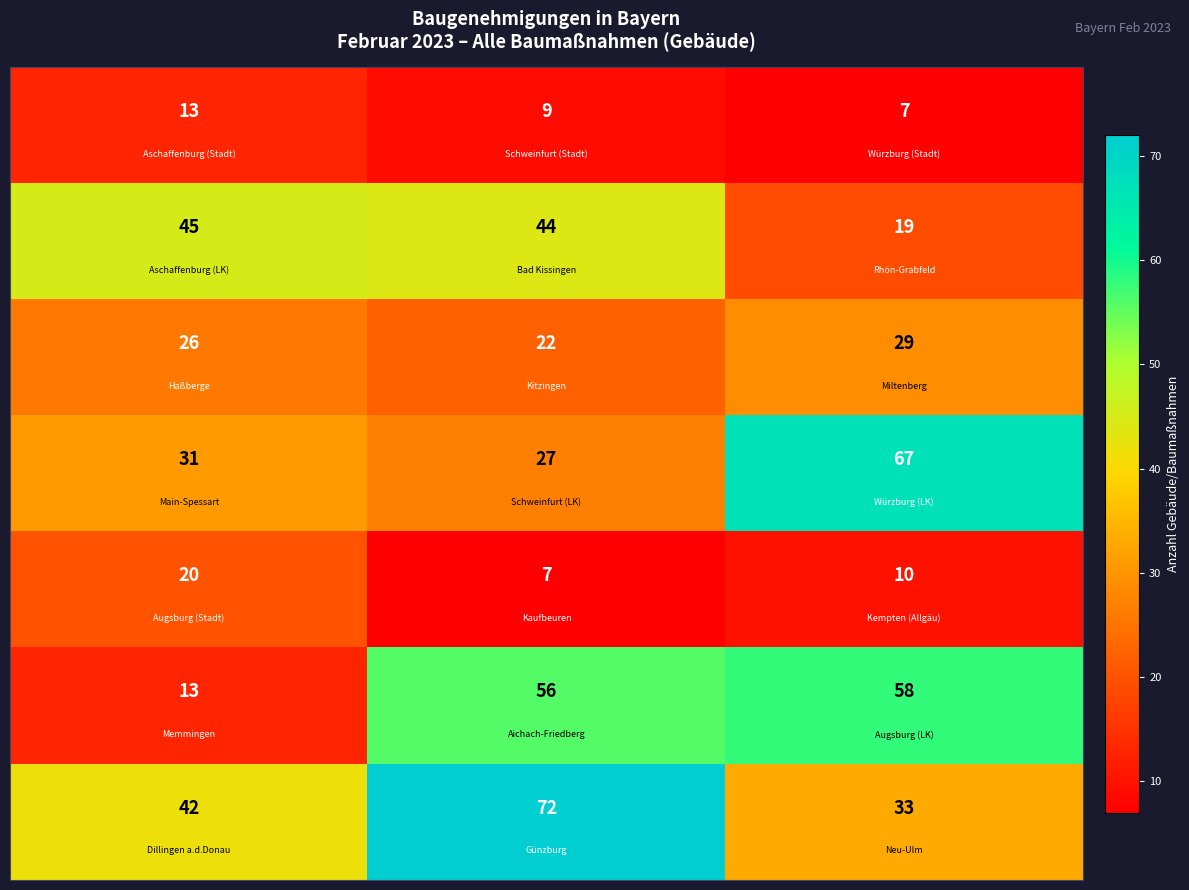

What is the minimum value shown in the chart?

7